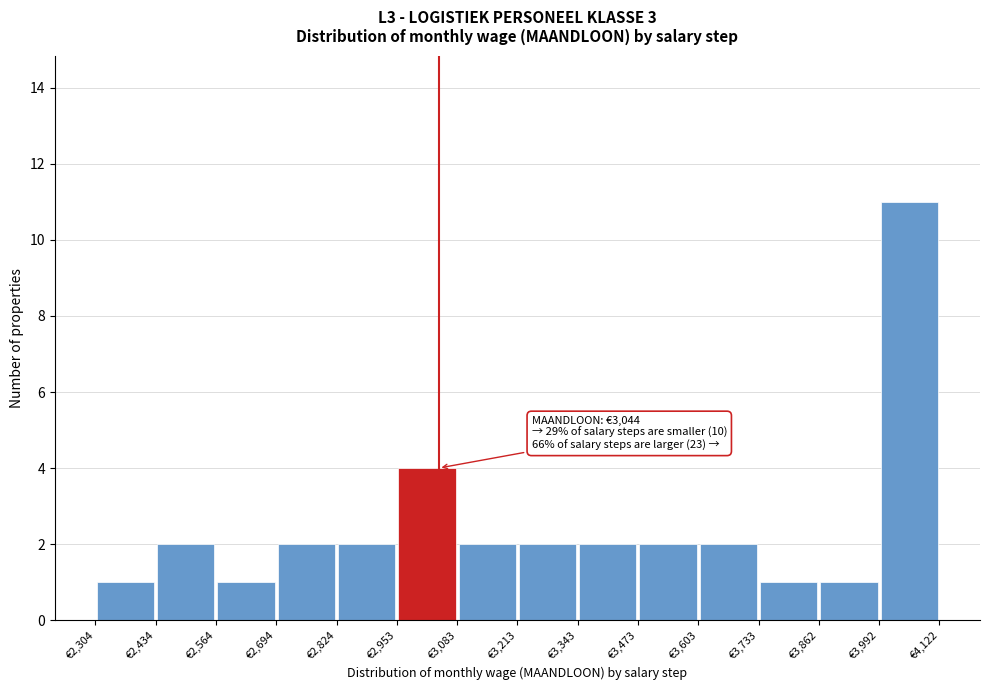

Which range on the x-axis has the tallest bar?

4000 to 4120